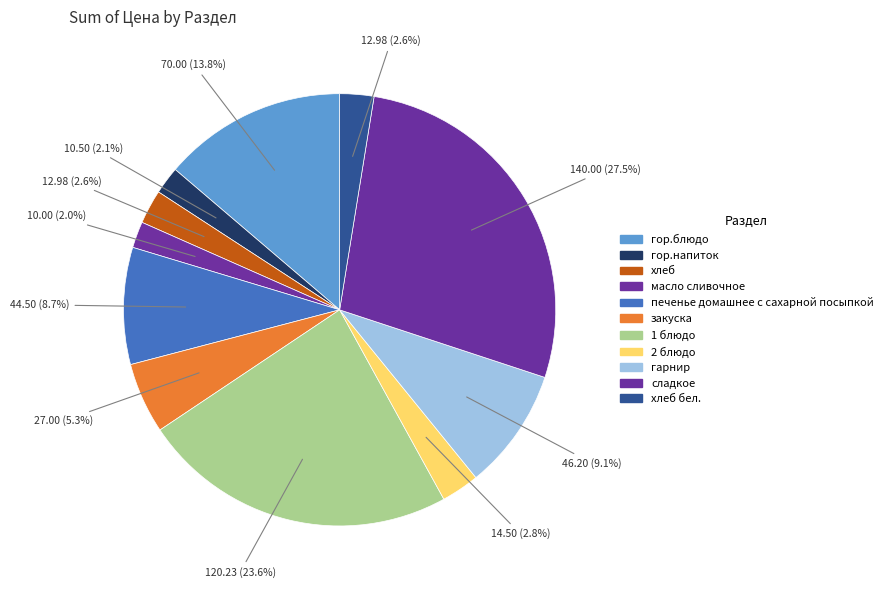

What is the change in value from закуска to сладкое?

+113.0